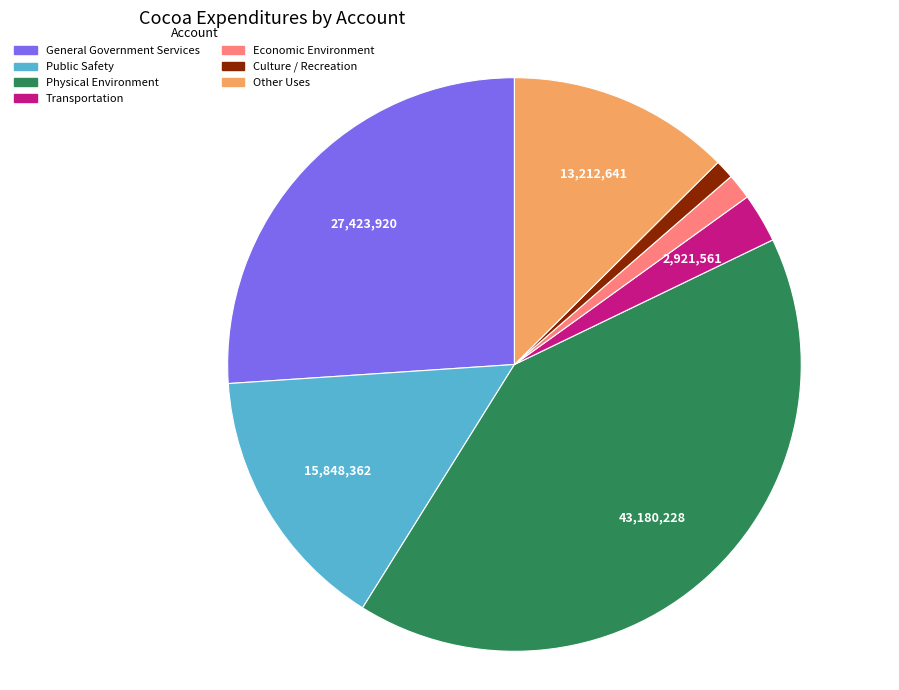

How many slices are in this pie chart?

7